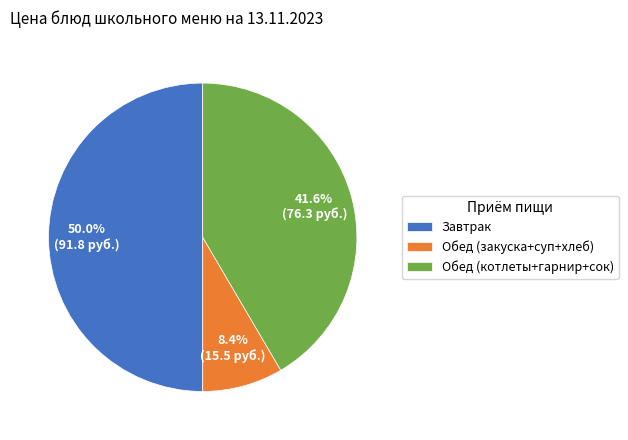

How many slices are in this pie chart?

3